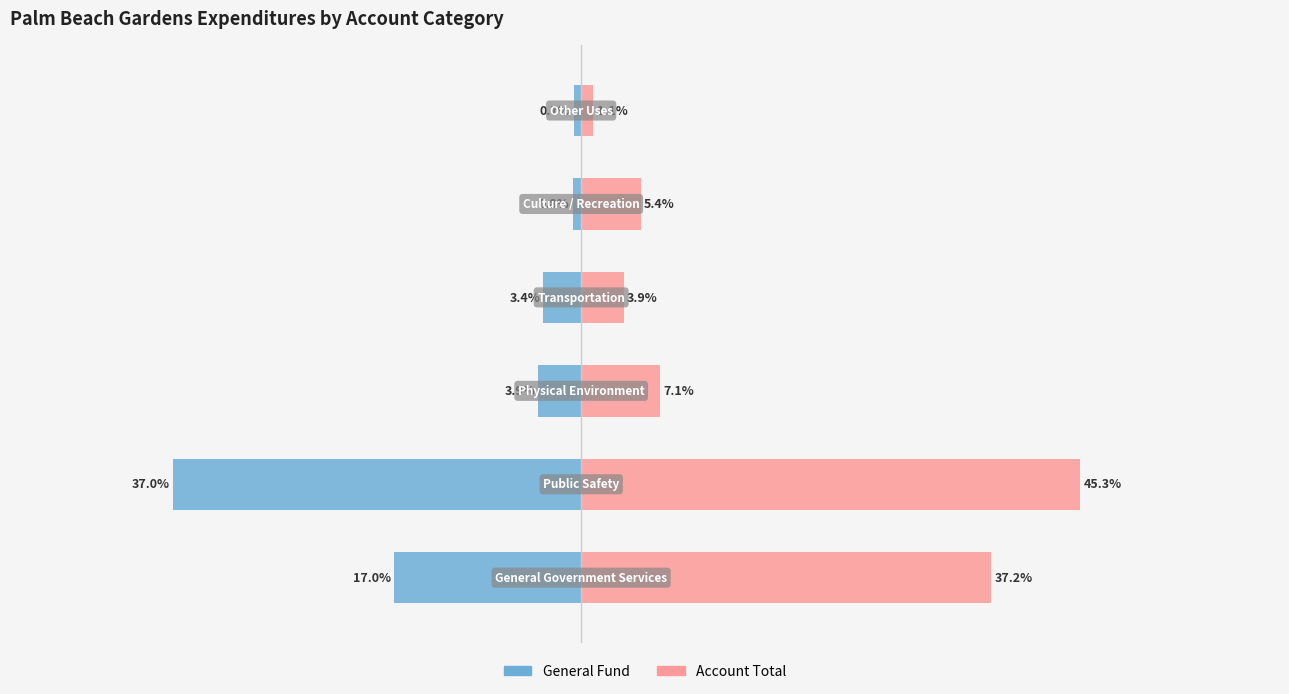

What is the value of the Account Total bar at the 4th from the left?

3.9